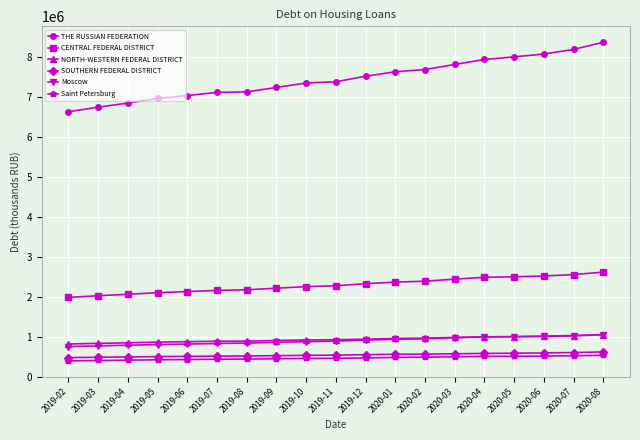

How many series are shown in this chart?

6